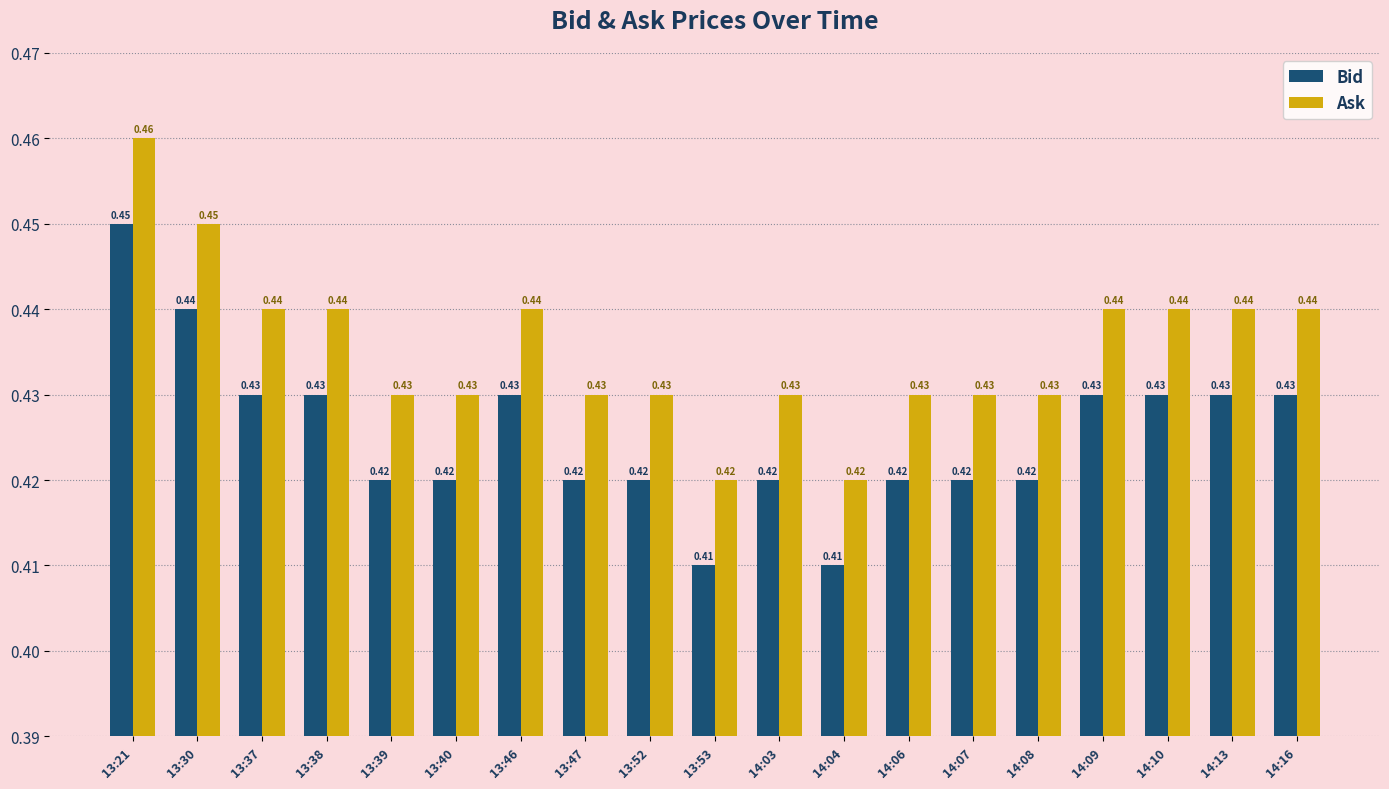

How many groups of bars are there?

19